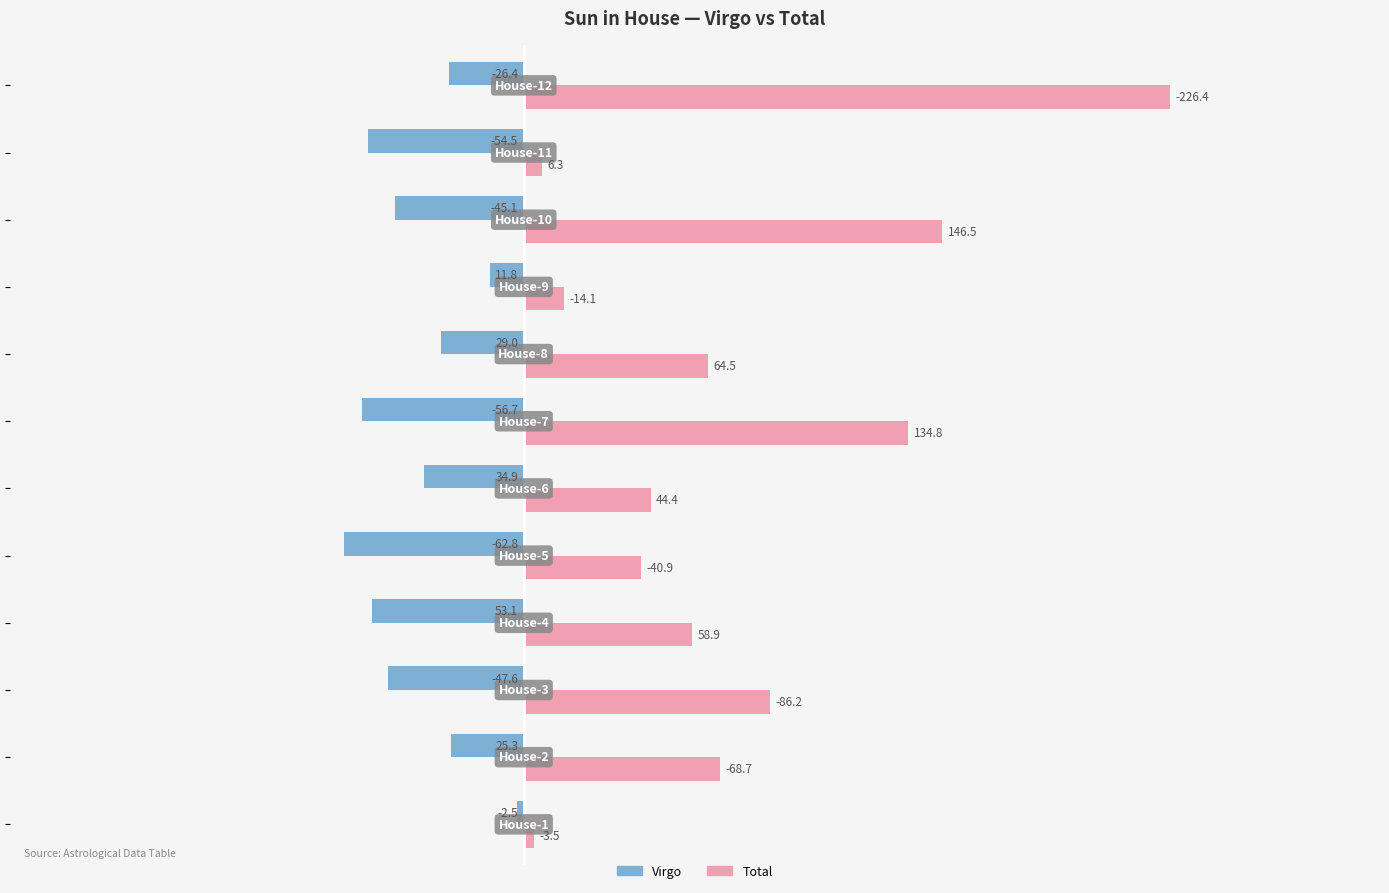

Which series has the largest range (max minus min)?

Total